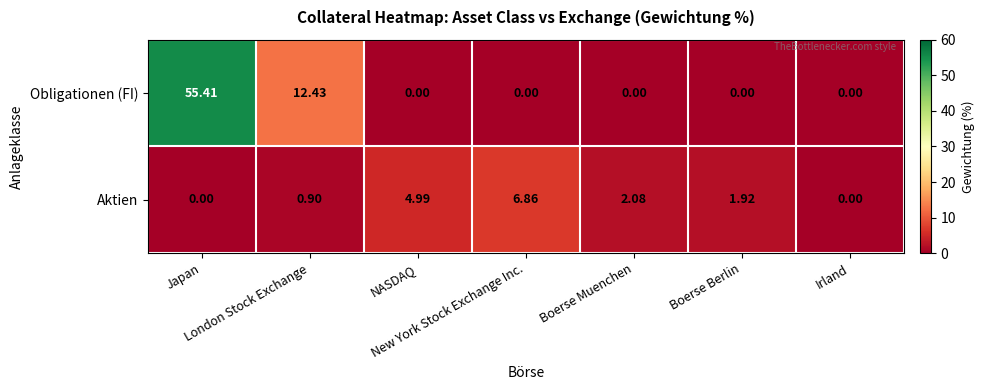

Which series has the widest spread of values?

Obligationen (FI)